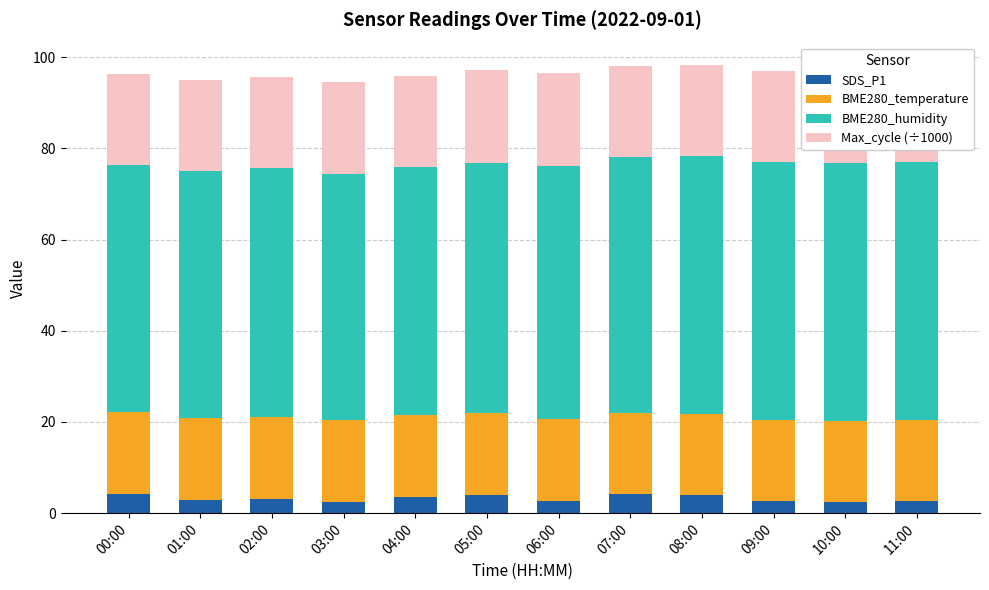

Is it true that SDS_P1 equals 2.5 at 03:00?

True